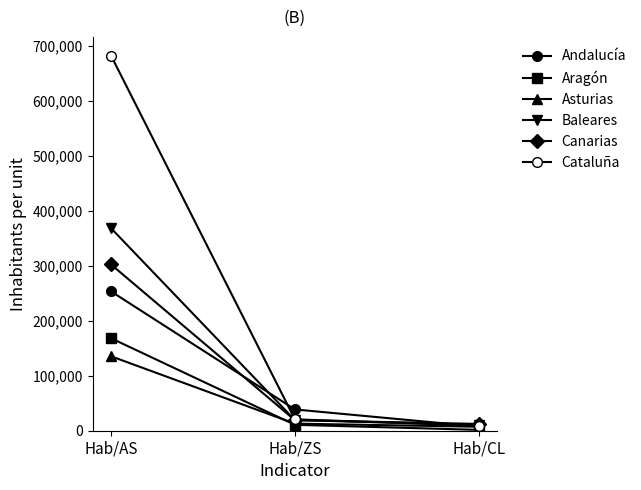

At which label does Canarias reach its minimum?

Hab/CL